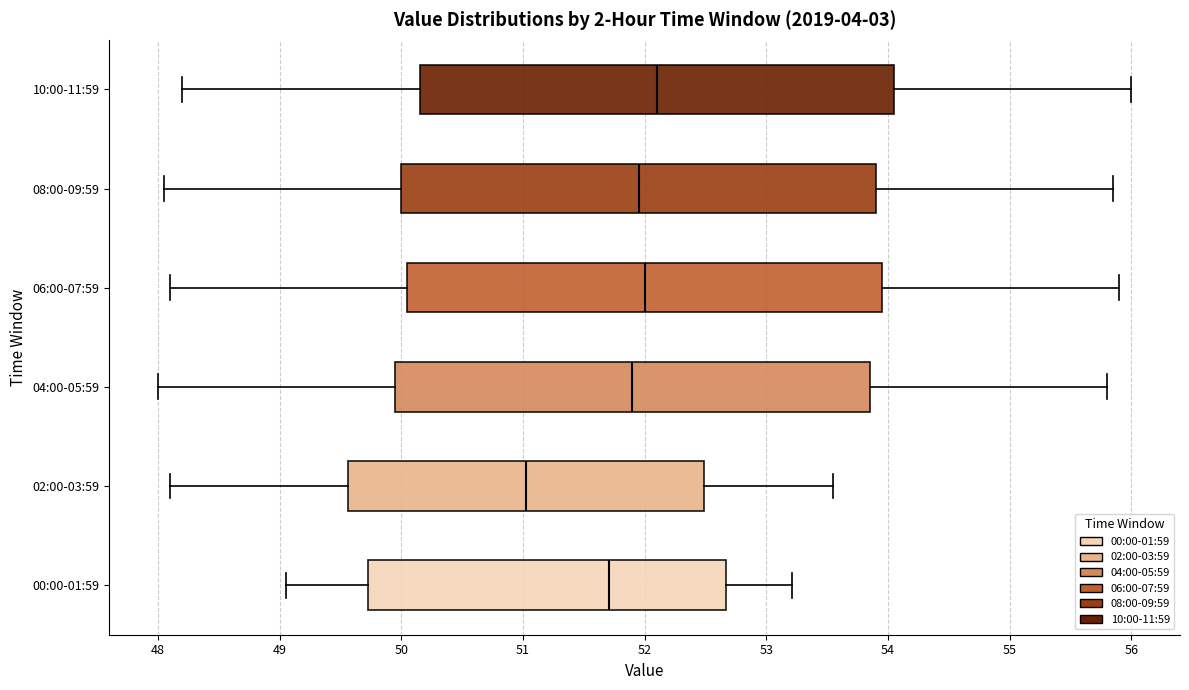

Which box's median line is the furthest to the right?

10:00-11:59